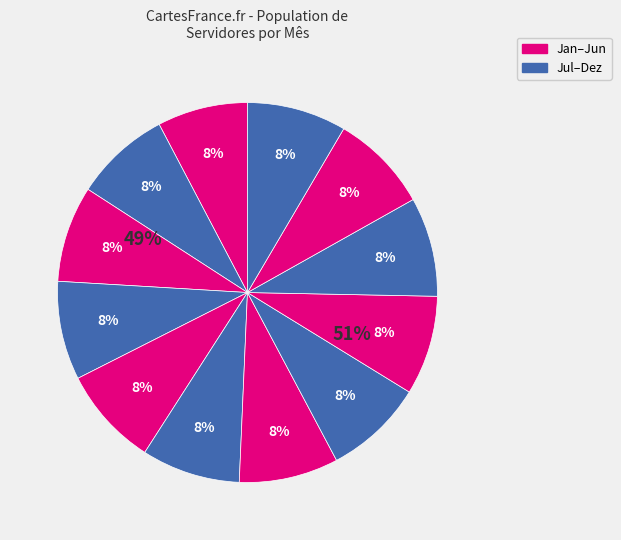

The Janeiro slice represents 1% of the pie. True or false?

False